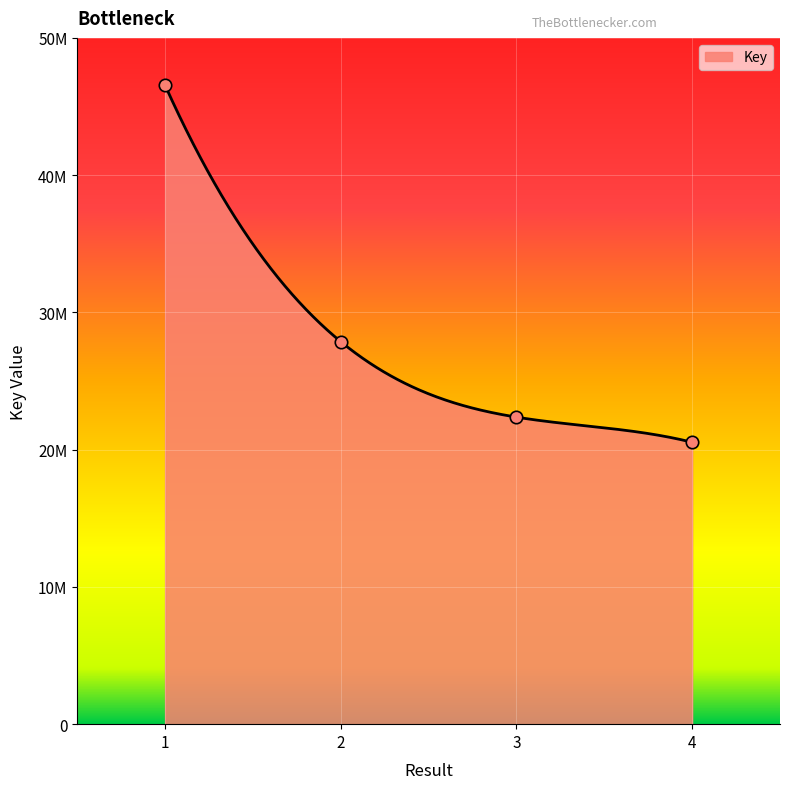

Between 1 and 3, which is larger?

1